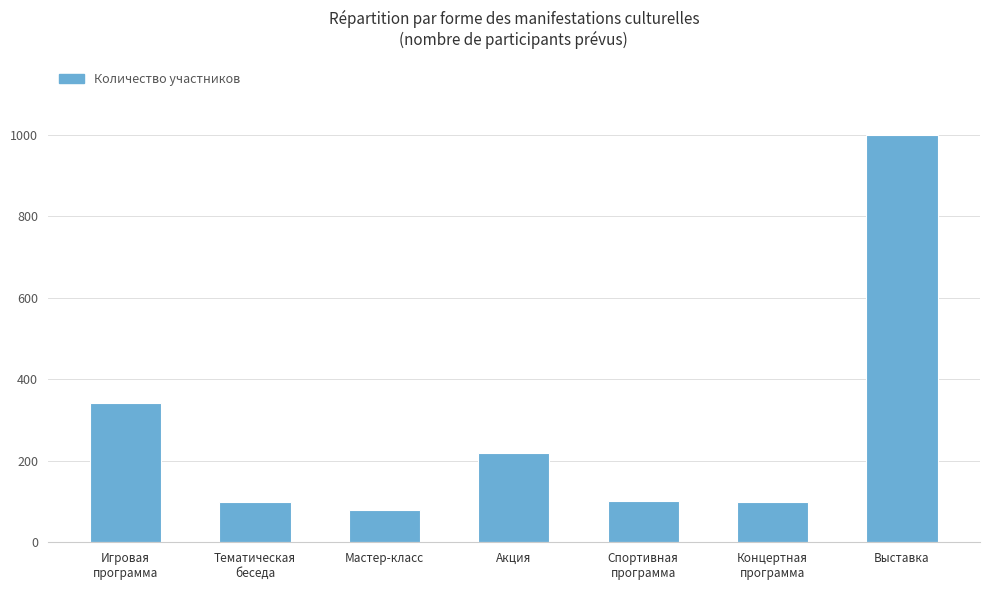

What is the value of the 2nd bar from the left?

100